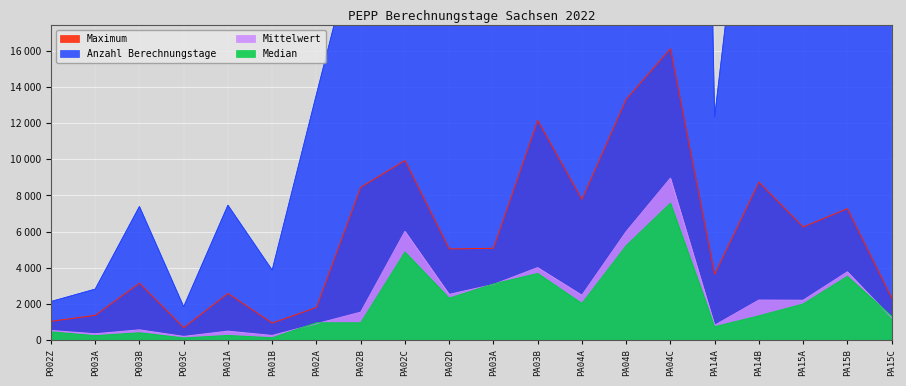

Is it true that Anzahl Berechnungstage equals 2818 at P003A?

True